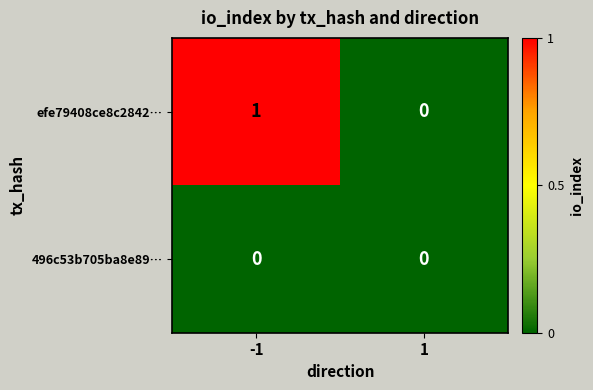

Rank the categories by efe79408ce8c2842… value from lowest to highest.

1, -1